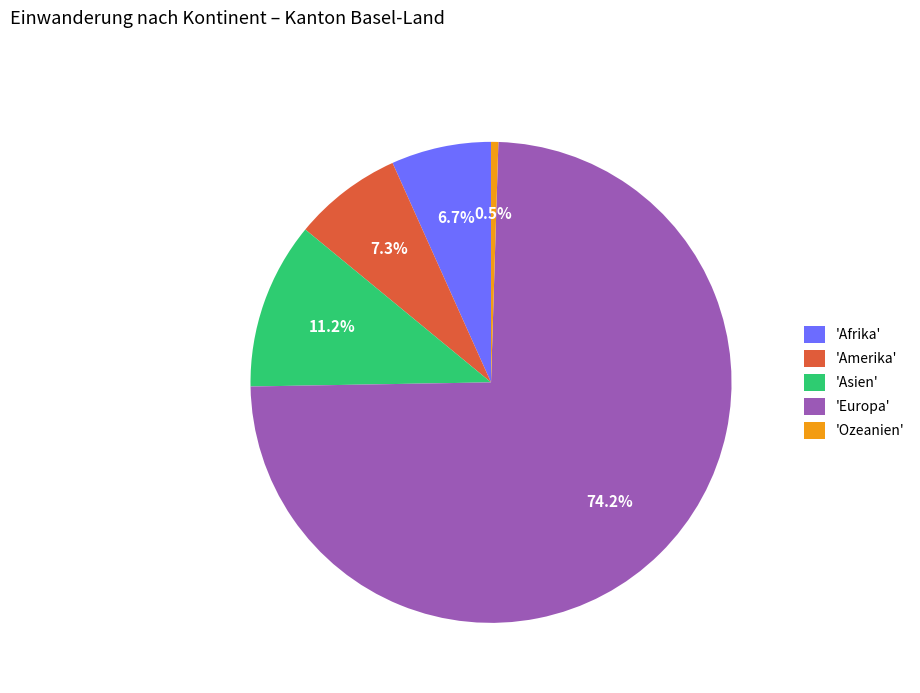

Between 'Amerika' and 'Ozeanien', which is larger?

'Amerika'